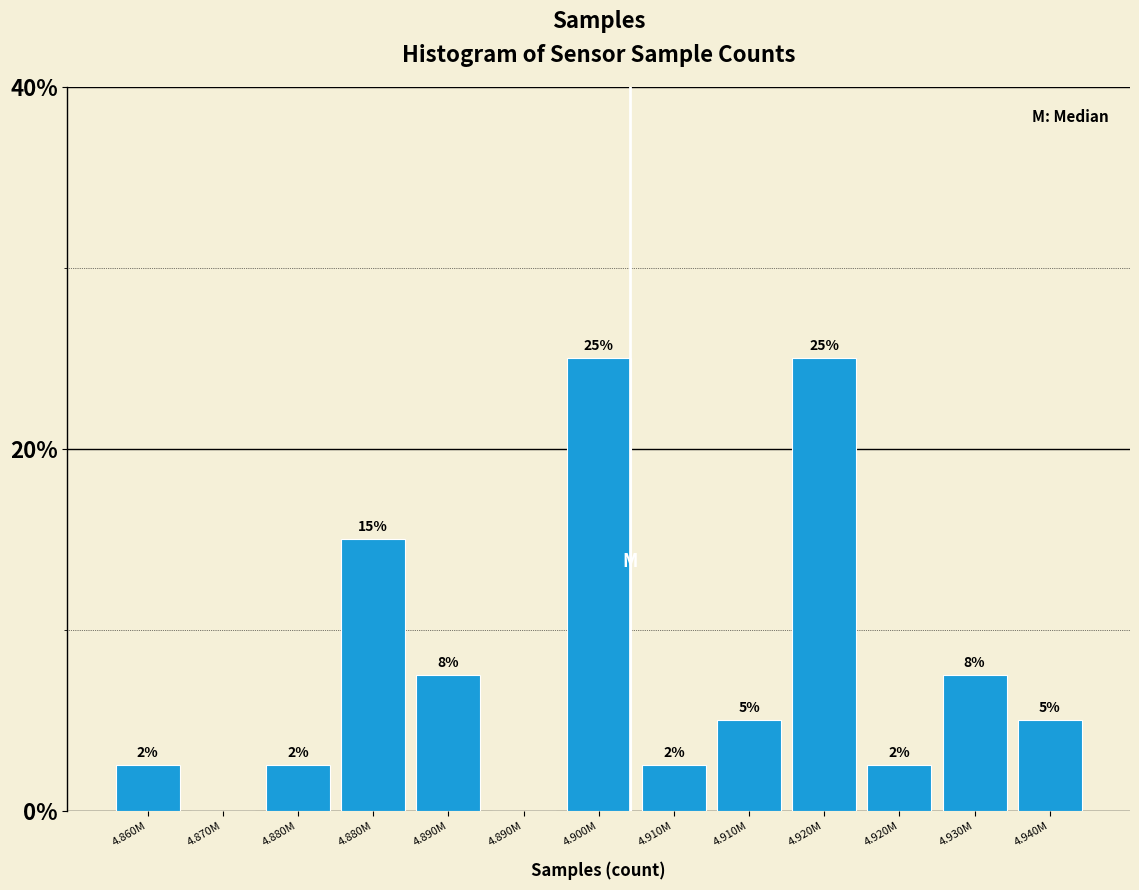

Are the bars horizontal?

No